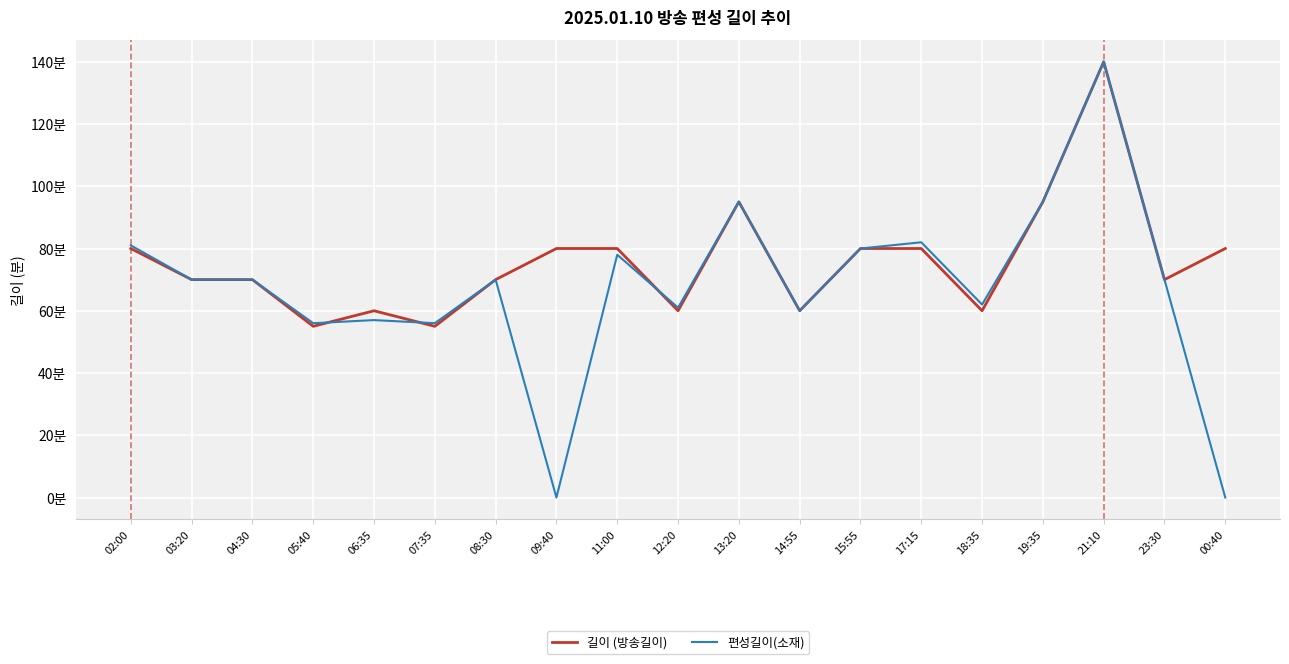

Does the chart display data point markers on the line(s)?

No